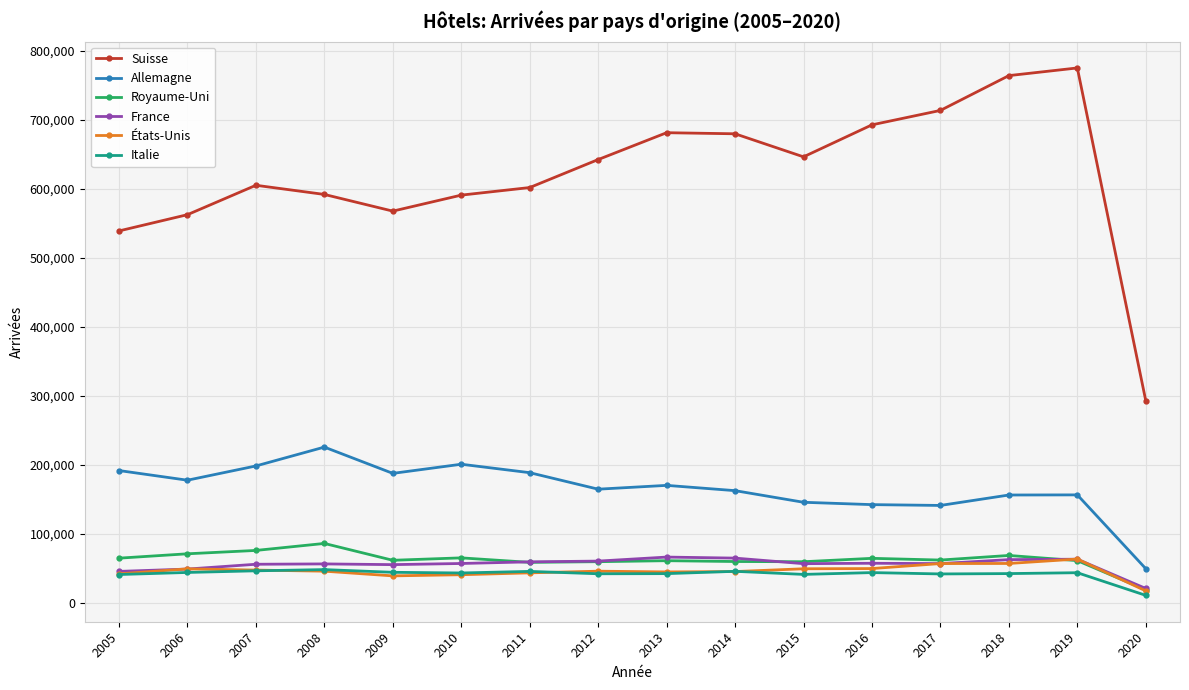

What is the value of the États-Unis point at the 9th from the left?

44442